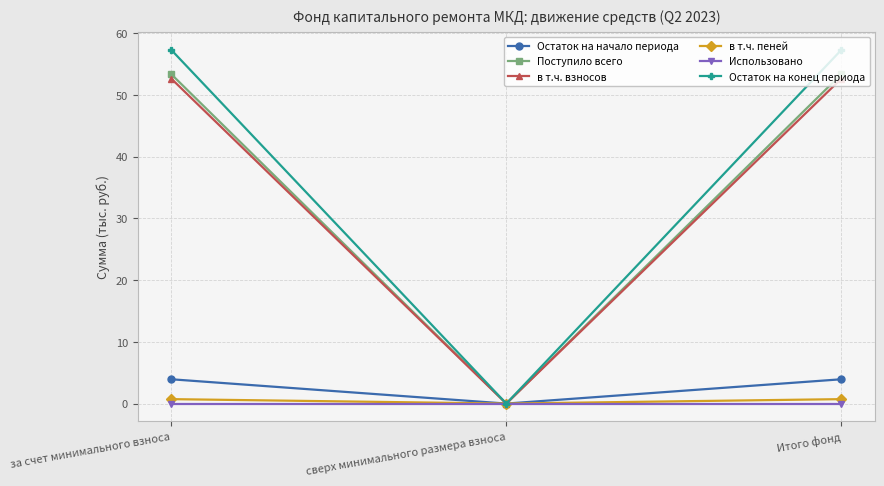

Does the chart have visible grid lines?

Yes